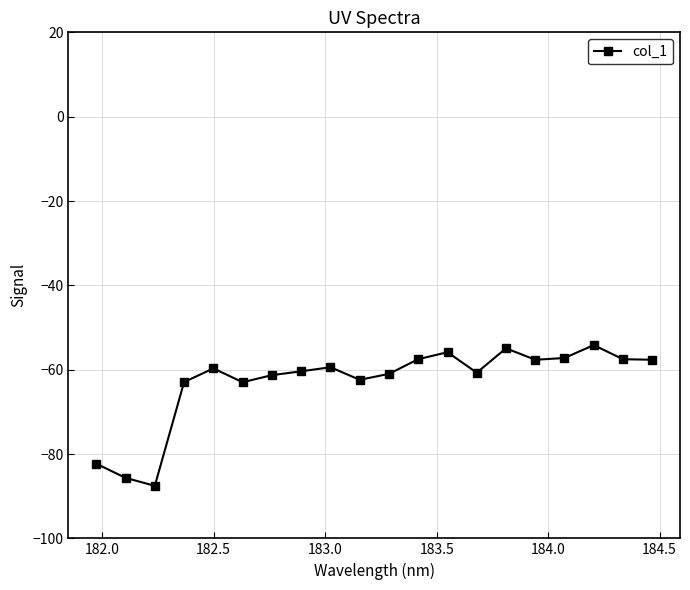

What is the greatest value displayed?

-54.2